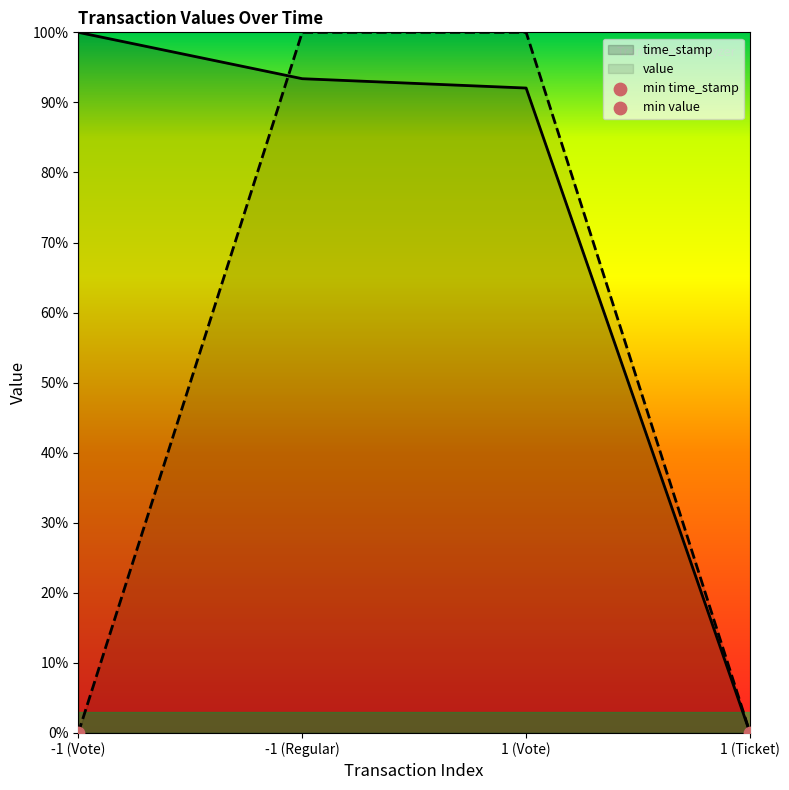

Which series reaches the maximum Y coordinate?

time_stamp